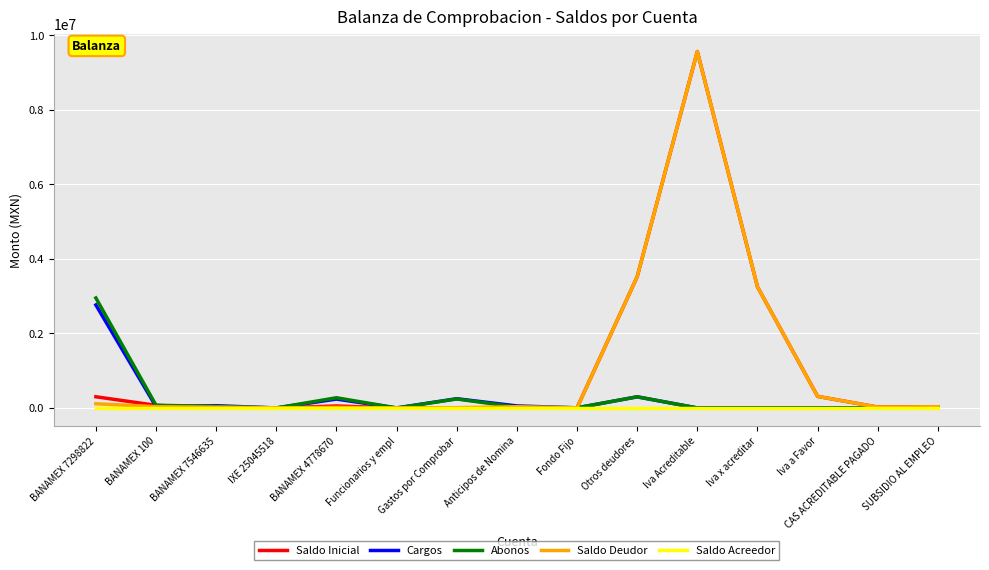

What position from the left is IXE 25045518?

4